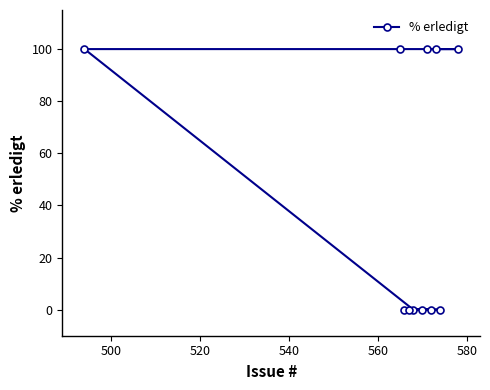

What is the average value?

45